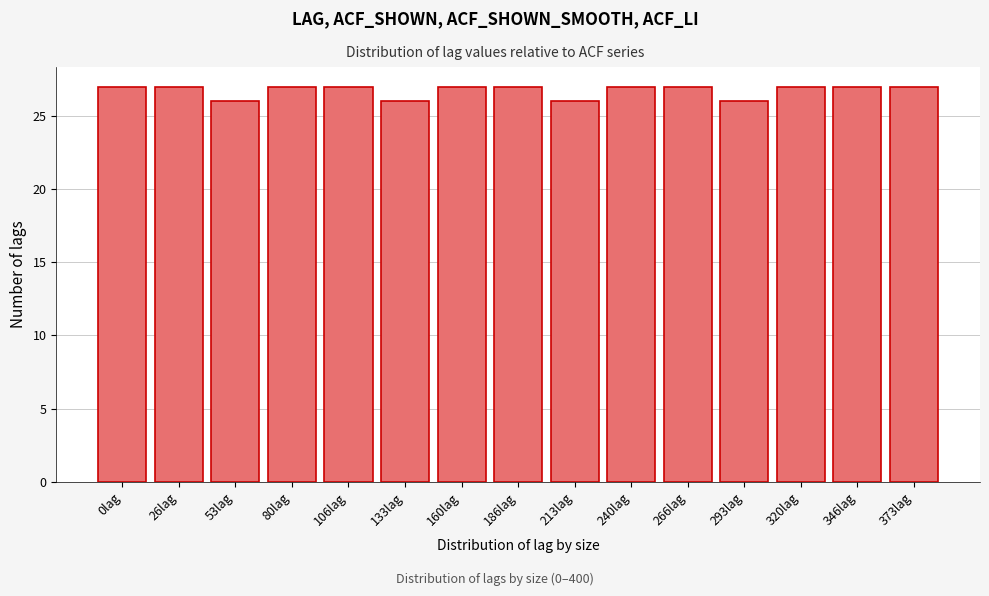

Reading left to right, extract all data points from this chart.

0lag=27	26lag=27	53lag=26	80lag=27	106lag=27	133lag=26	160lag=27	186lag=27	213lag=26	240lag=27	266lag=27	293lag=26	320lag=27	346lag=27	373lag=27